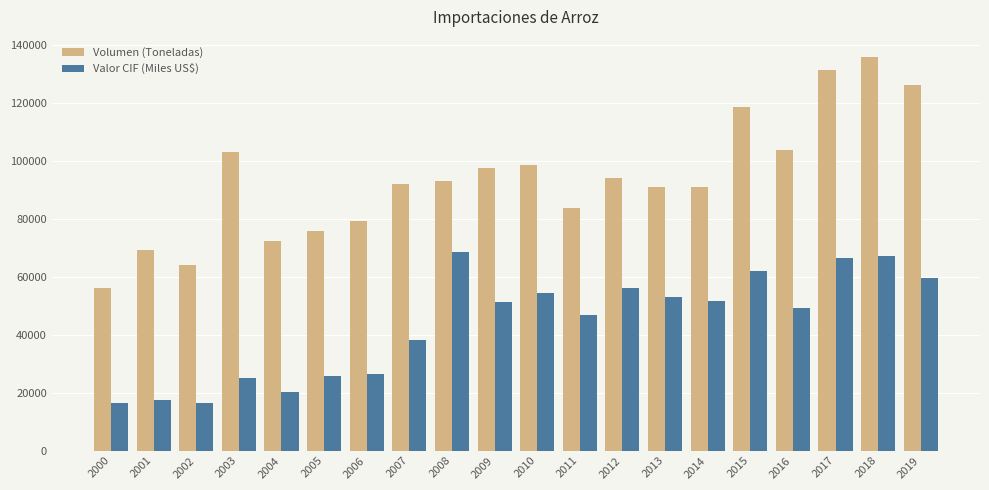

At how many categories does at least one series exceed 29899?

20